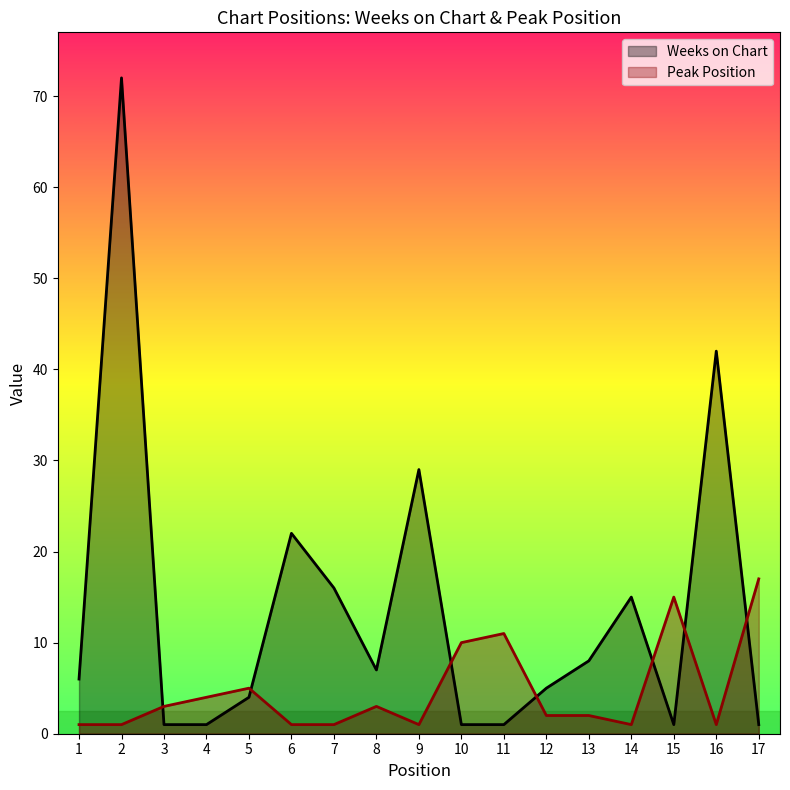

What is the sum of all Peak Position values?

79